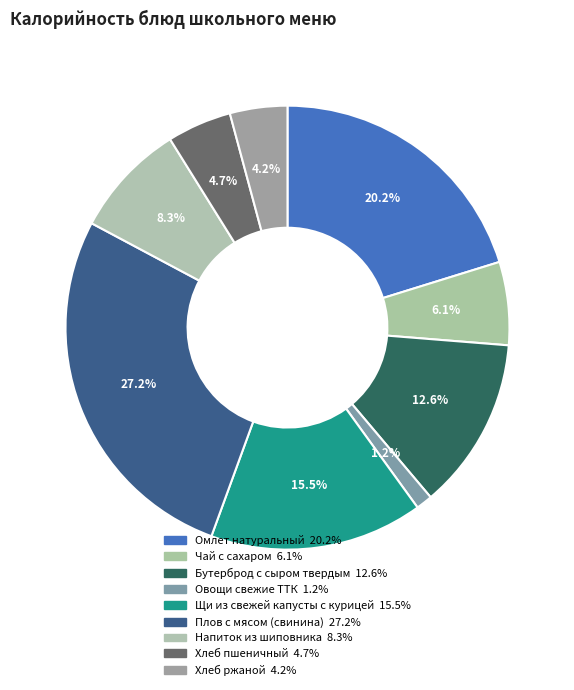

Is there a majority slice in this chart?

No